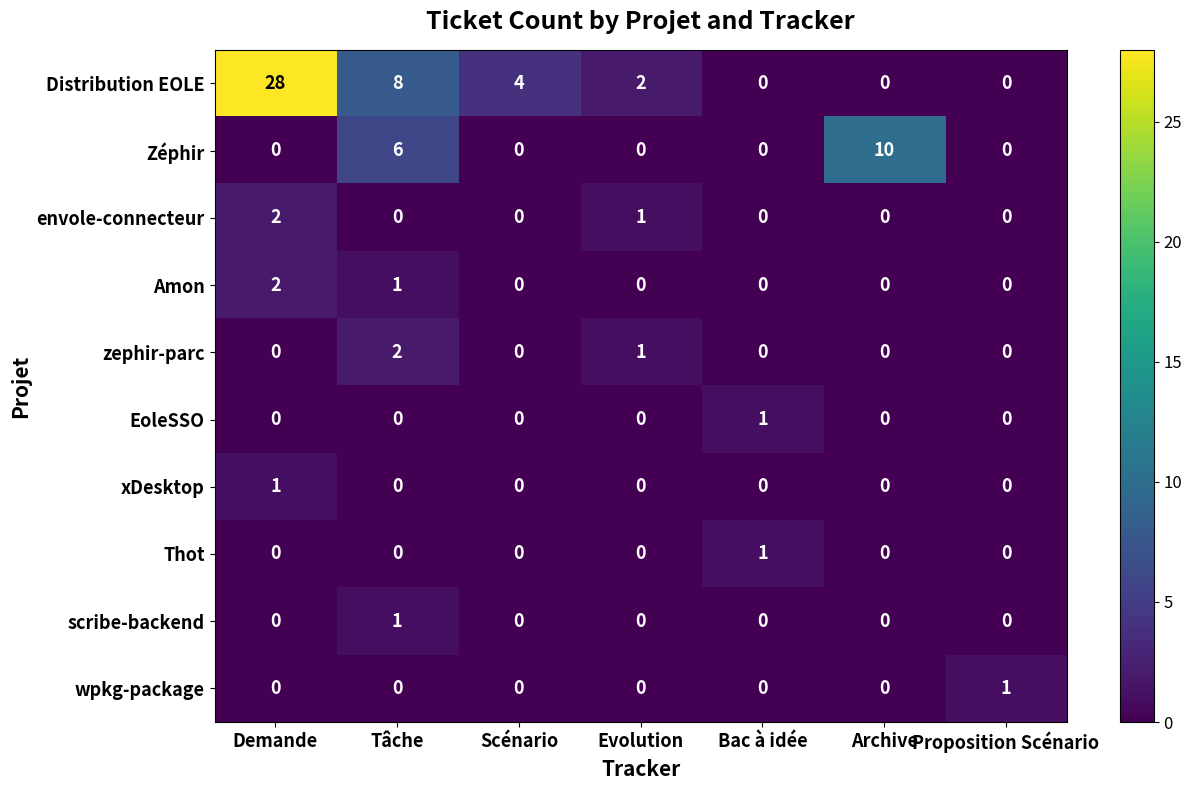

The wpkg-package series shows -1 at Archive. True or false?

False